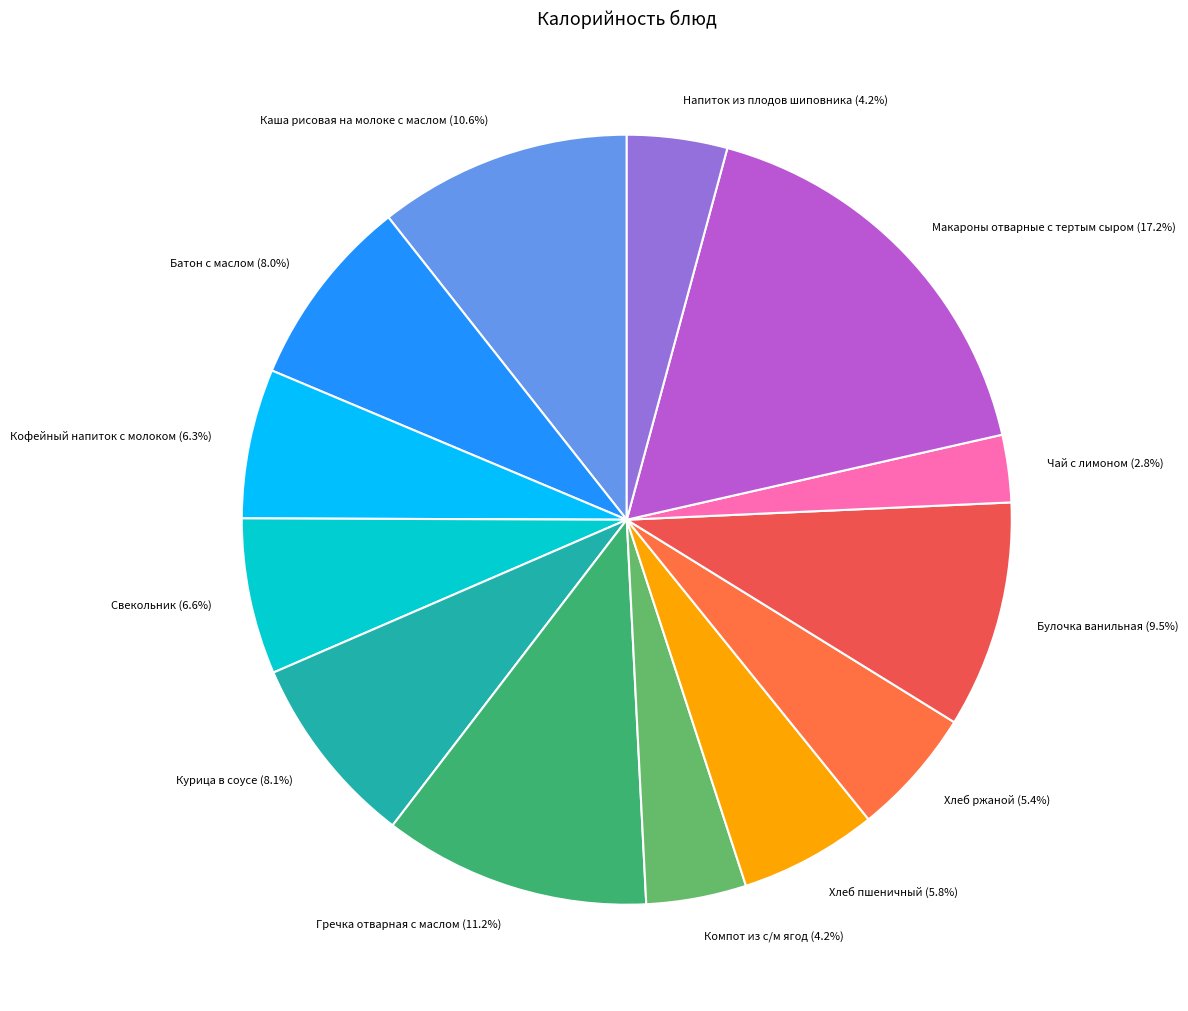

What is the smallest slice in the pie chart?

Чай с лимоном